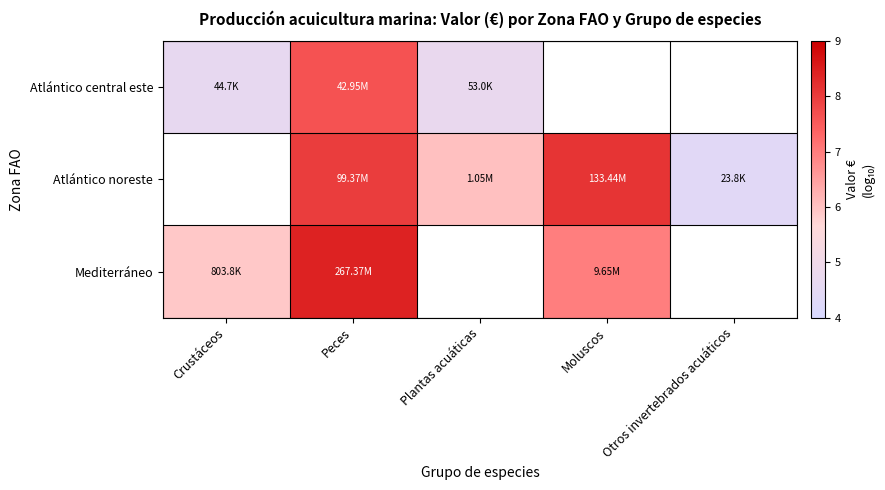

At which category does the chart reach its peak across all series?

Peces